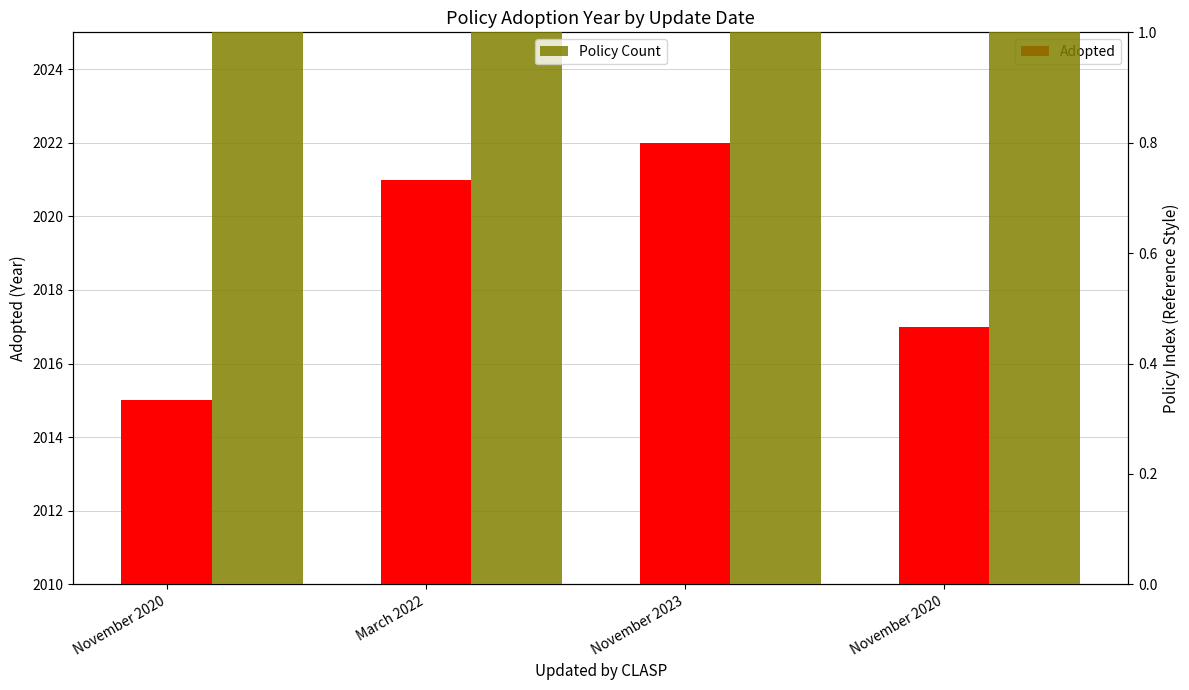

At which category does the chart reach its minimum across all series?

November 2020